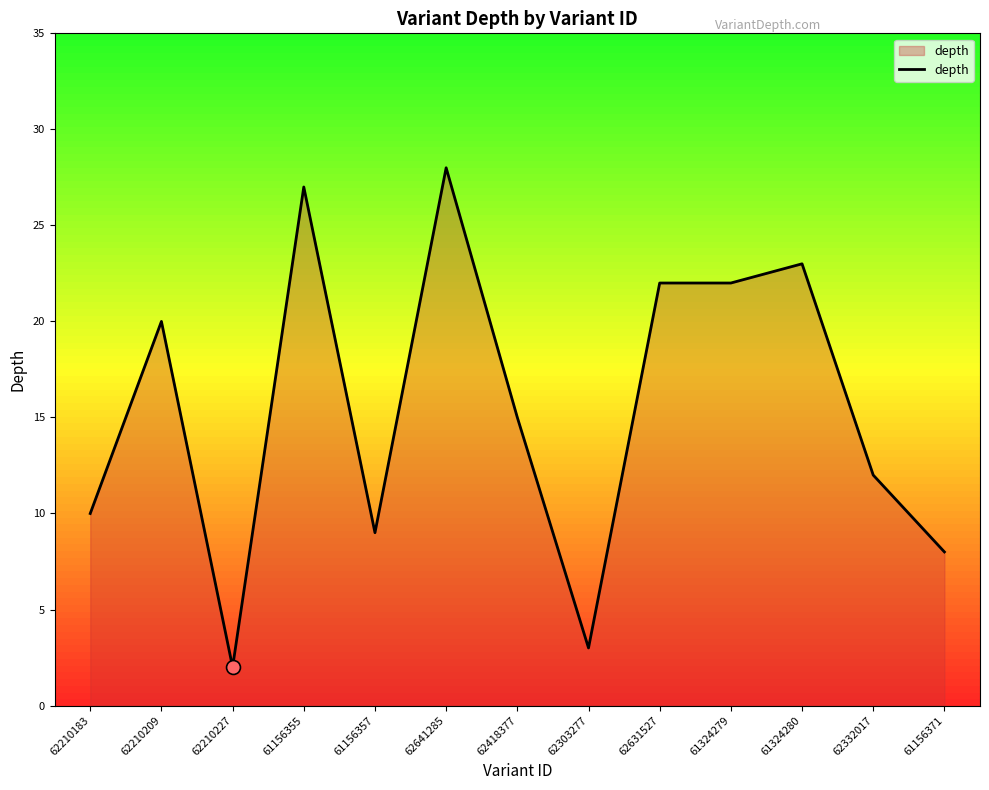

Which has a higher value, 62418377 or 62303277?

62418377